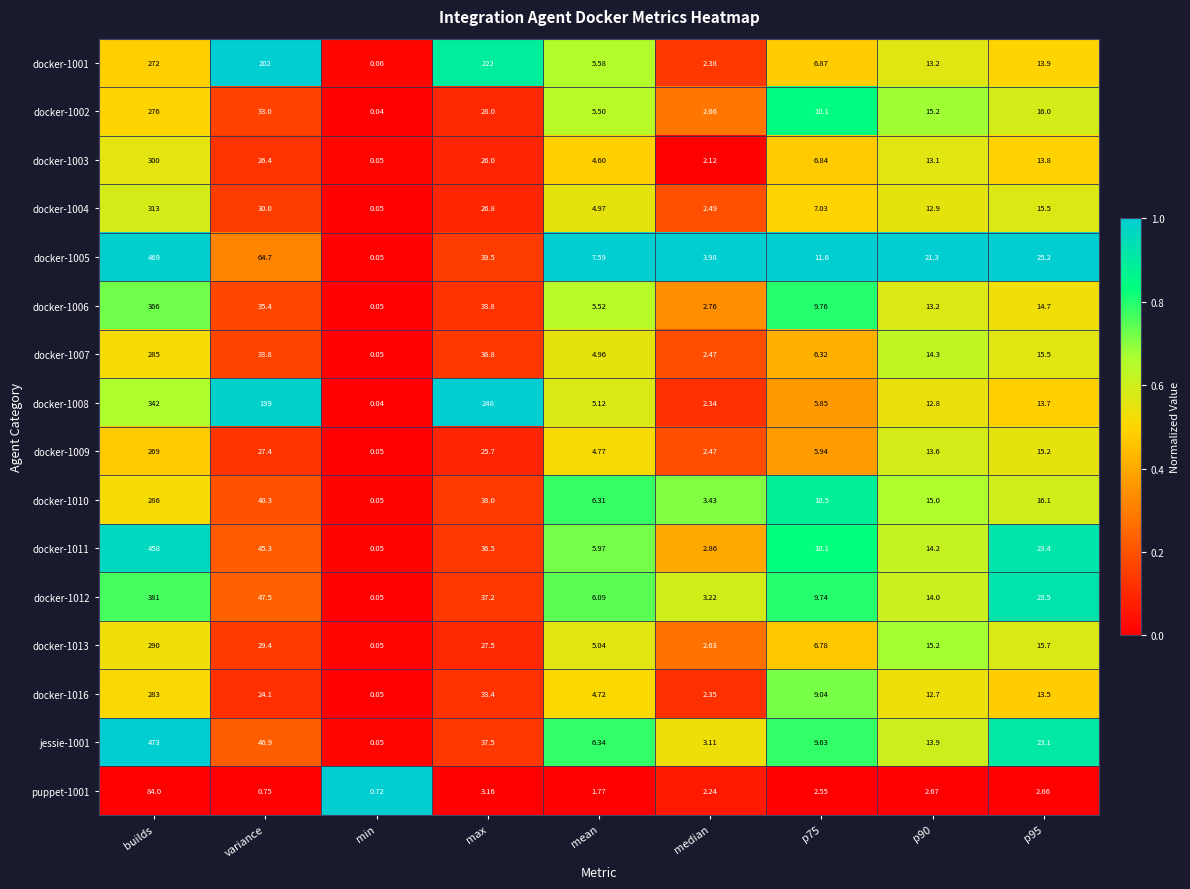

At which label is puppet-1001 closest to 42?

max